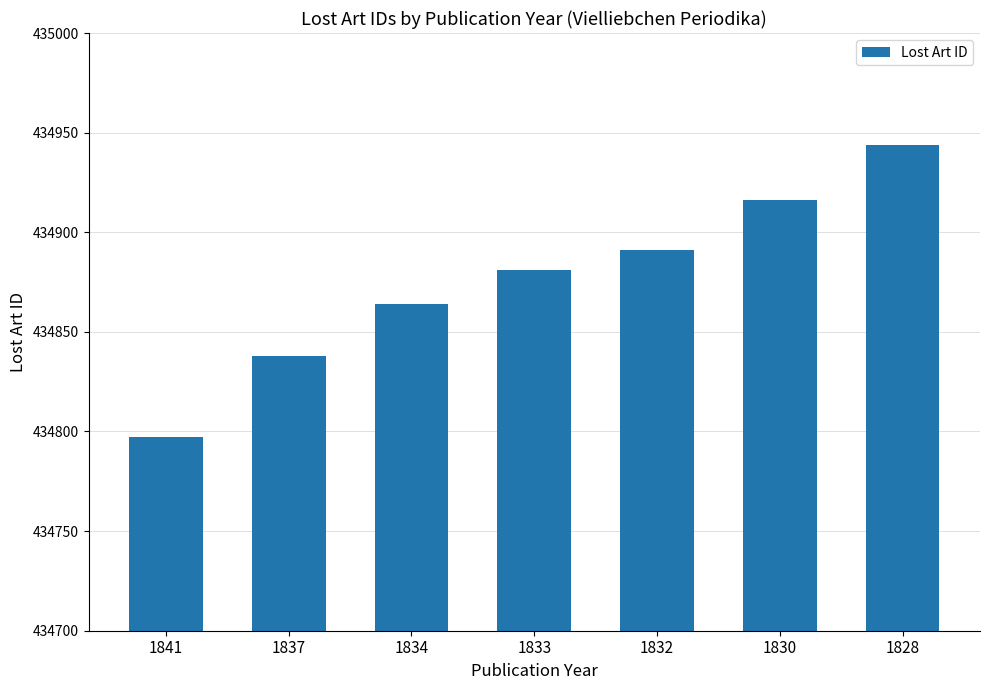

Which has a higher value, 1837 or 1828?

1828